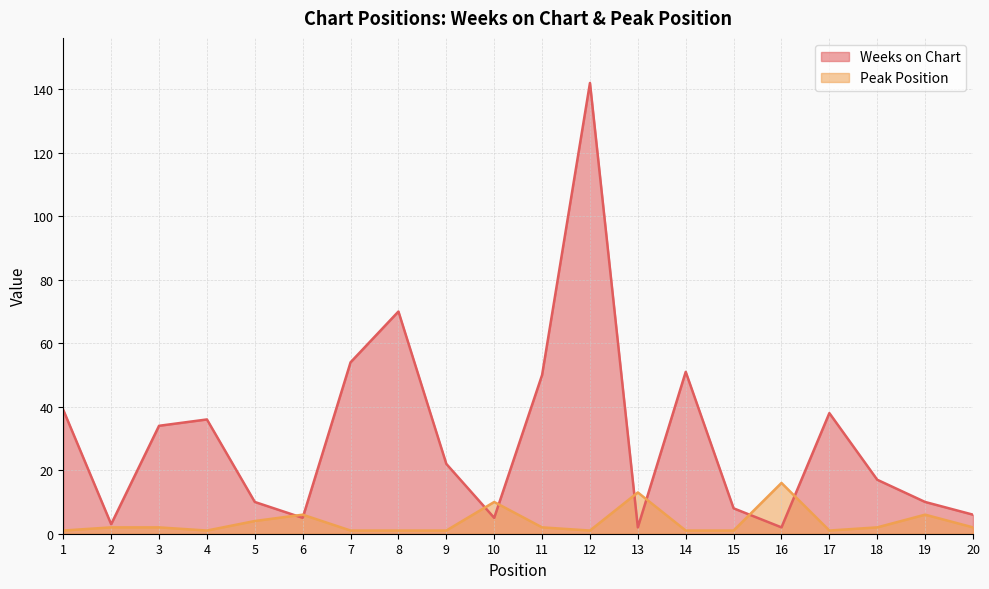

Where is Weeks on Chart nearest to the value 72?

8